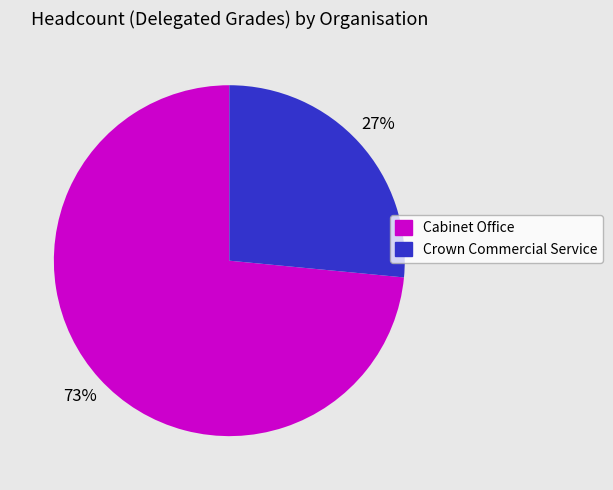

The Cabinet Office slice represents 63% of the pie. True or false?

False